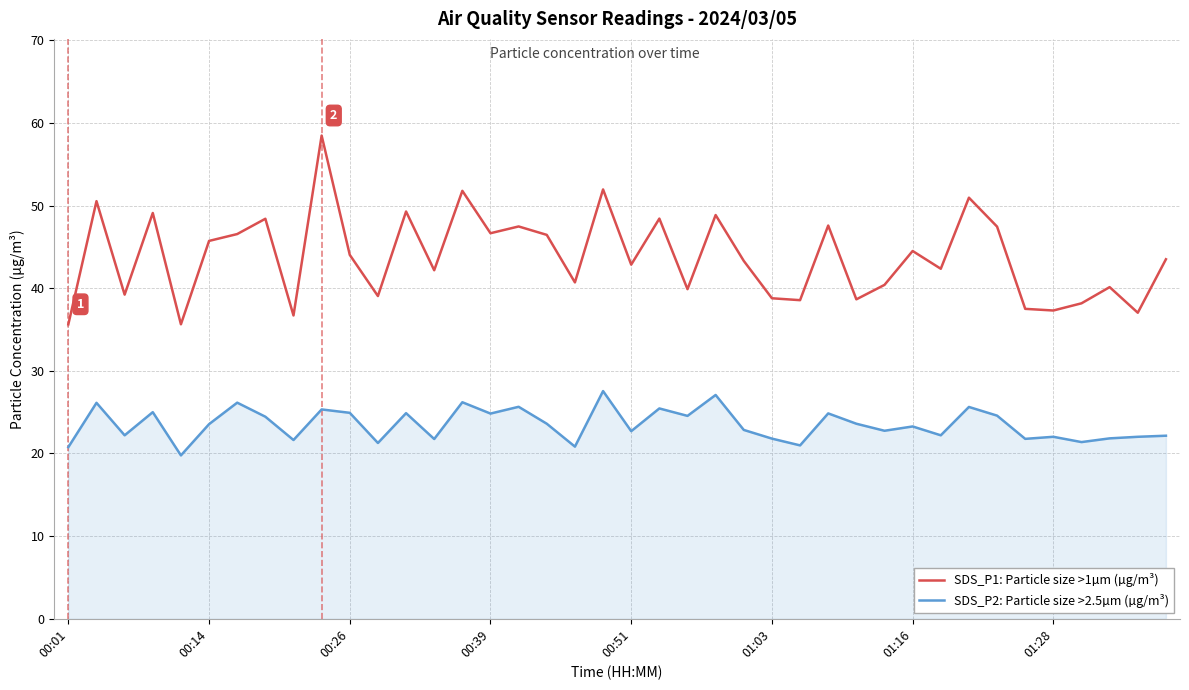

What is the minimum value shown in the chart?

19.8